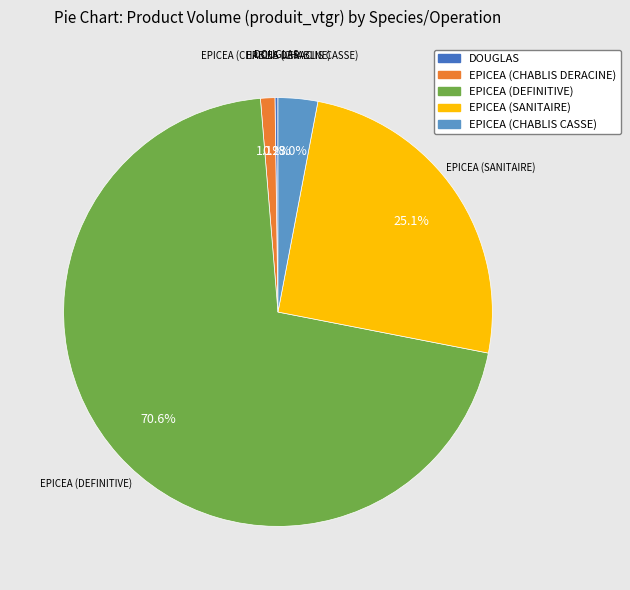

Is there any slice that represents more than half of the pie?

Yes